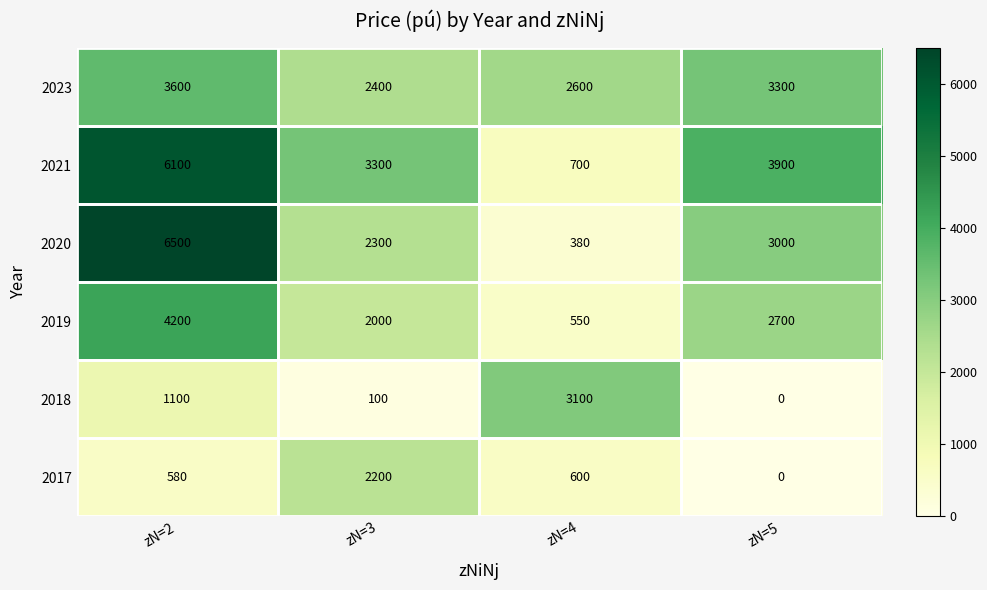

Between zN=4 and zN=5, which series saw the biggest shift?

2021